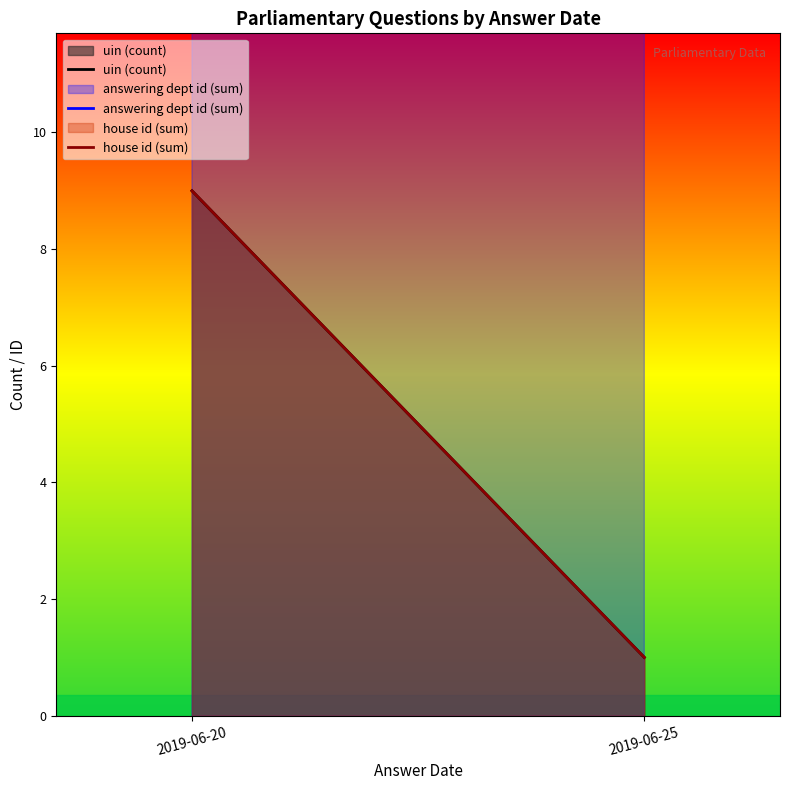

Which series has the largest range (max minus min)?

answering dept id (sum)